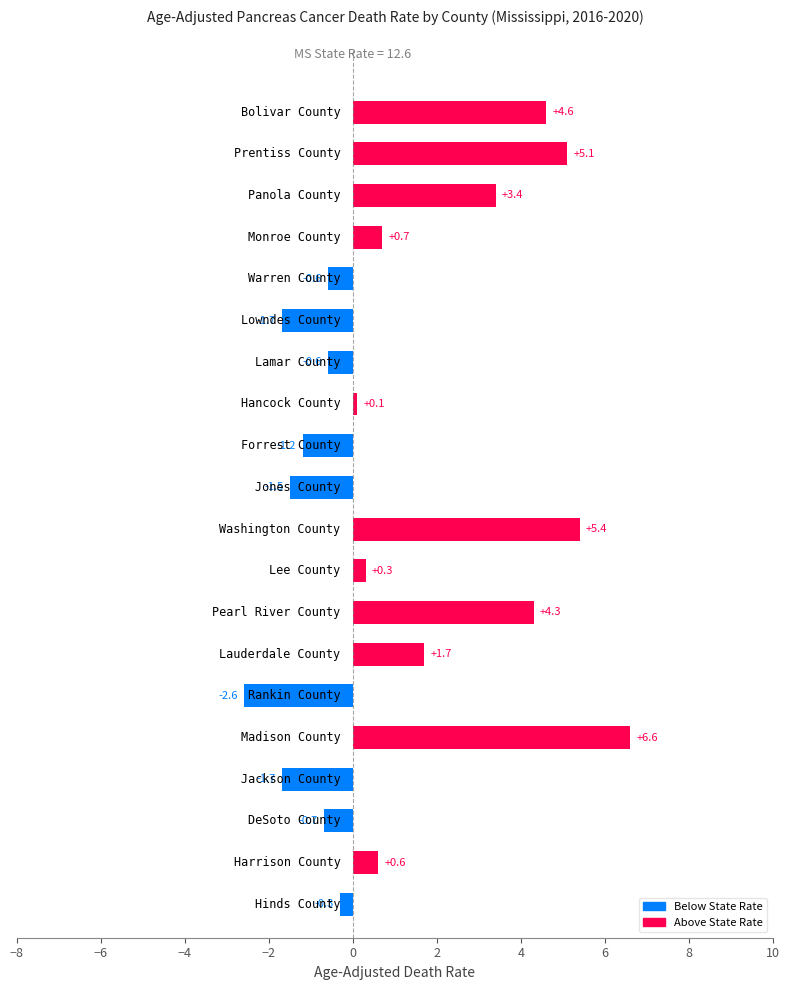

What is the sum of all values?

21.9